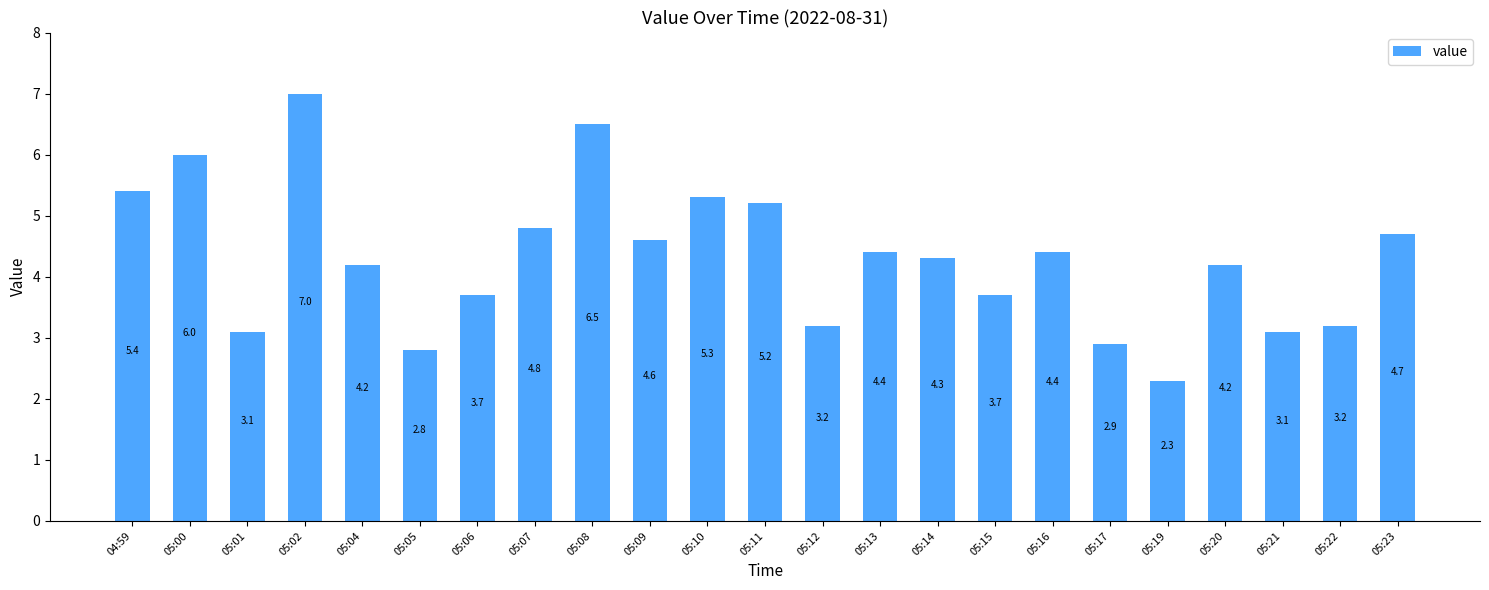

Are the bars grouped side by side (vs. stacked)?

No